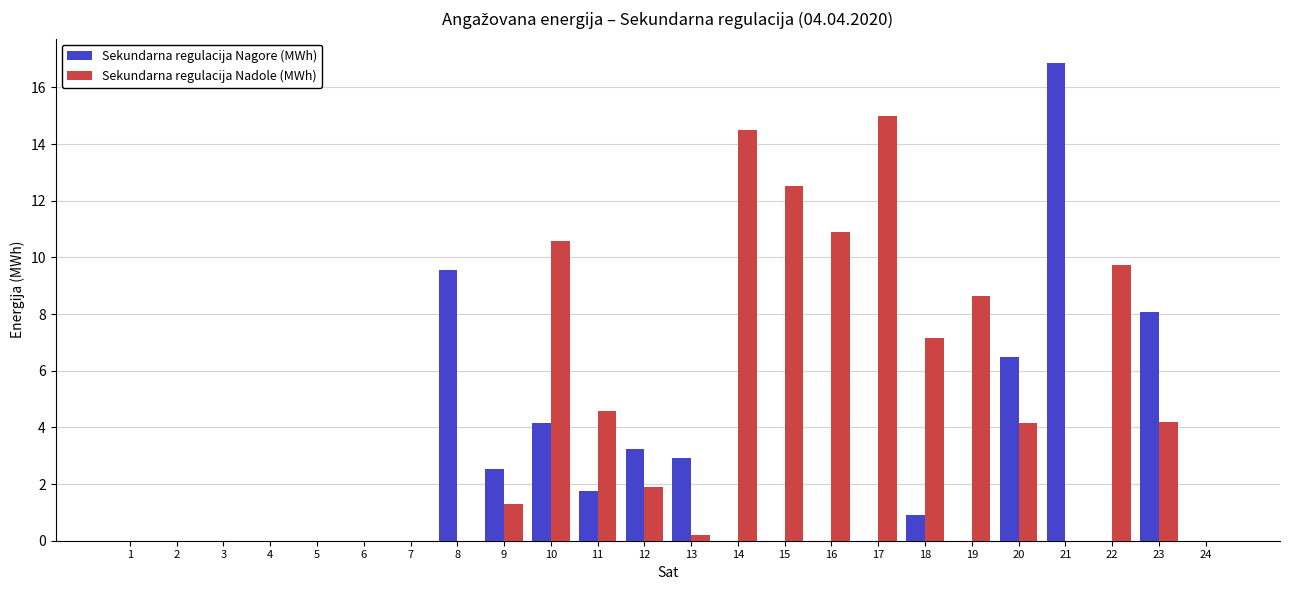

Which series has the widest spread of values?

Sekundarna regulacija Nagore (MWh)